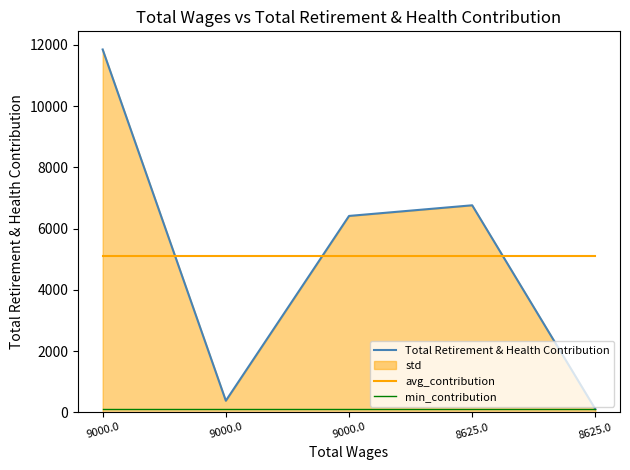

How many lines are shown in the chart?

3